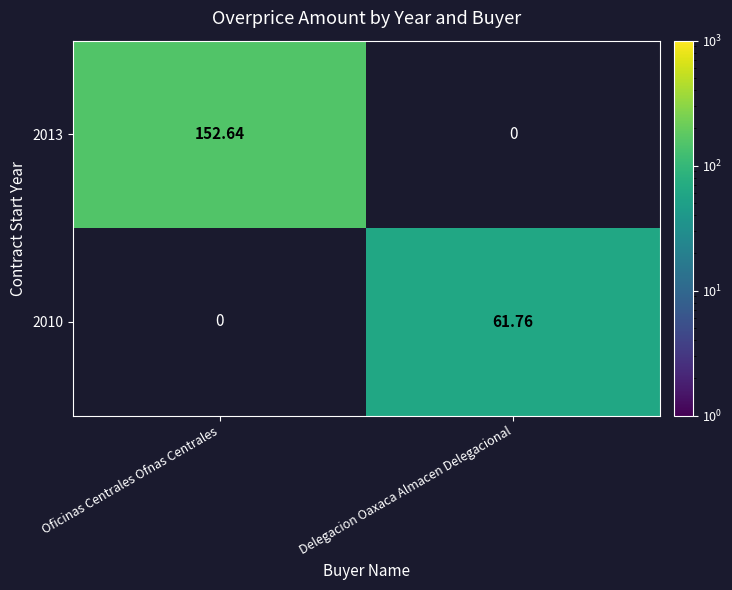

How many positive values does the 2013 series have?

1